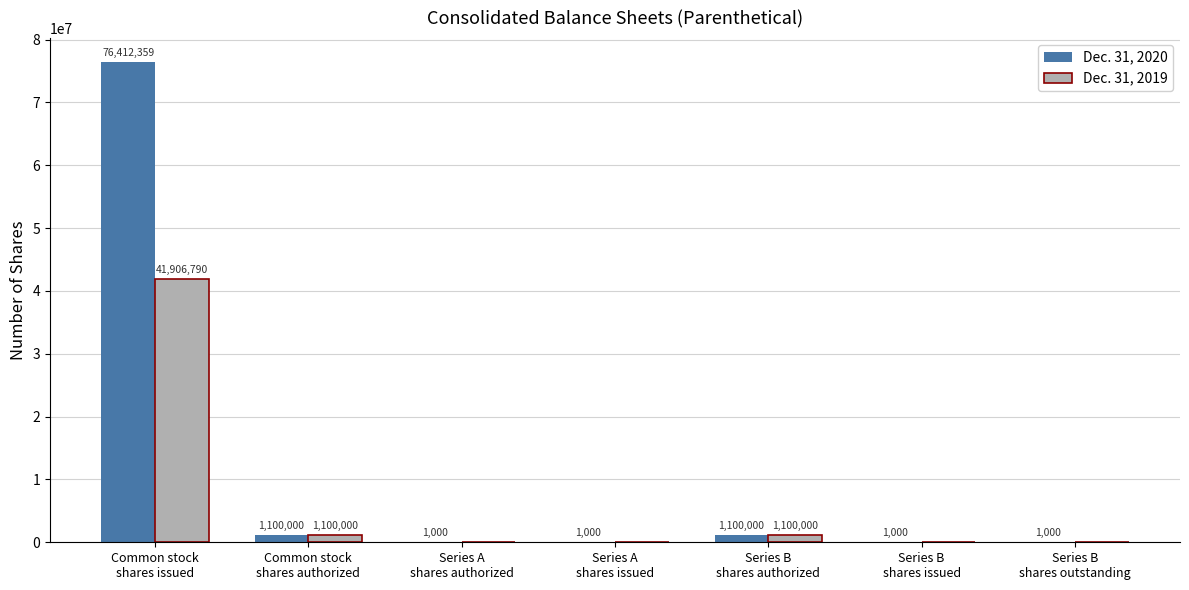

Are the bars horizontal?

No